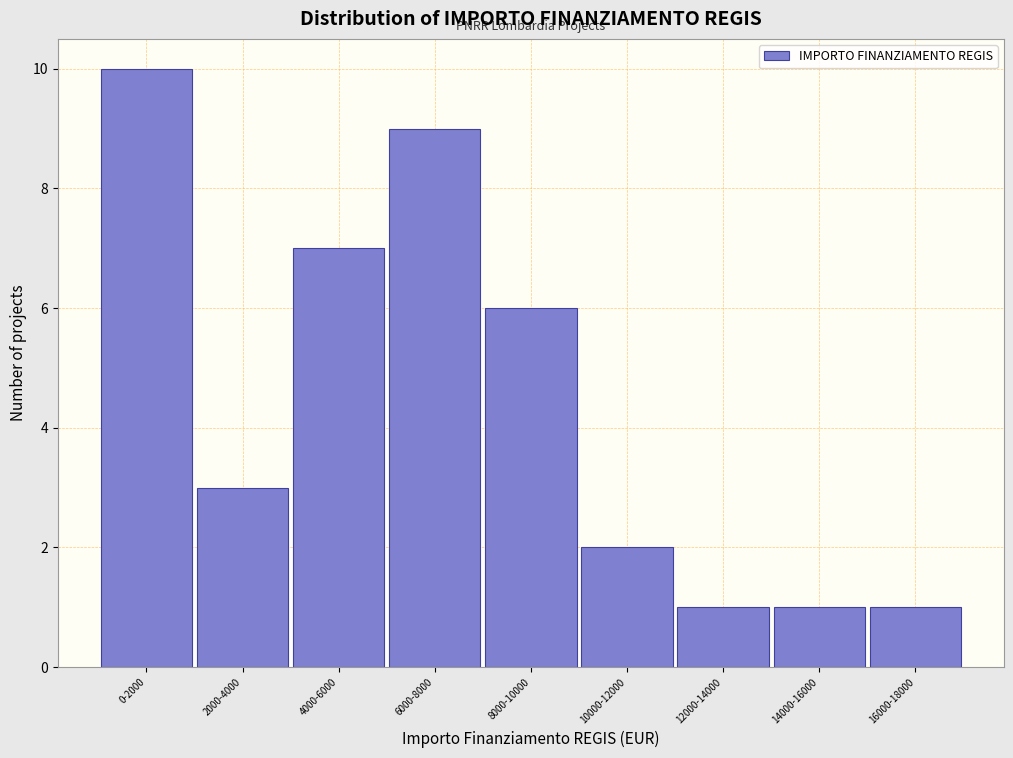

Reading left to right, transcribe all the data shown in this chart.

10	3	7	9	6	2	1	1	1